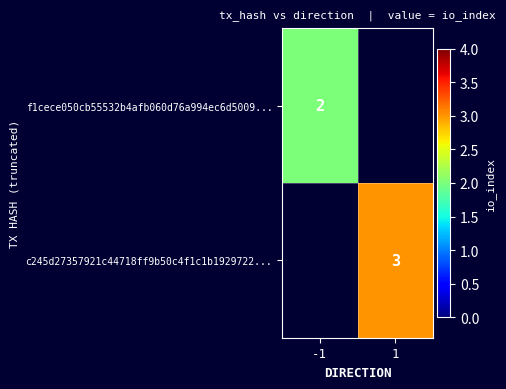

What is the maximum value shown in the chart?

3.0